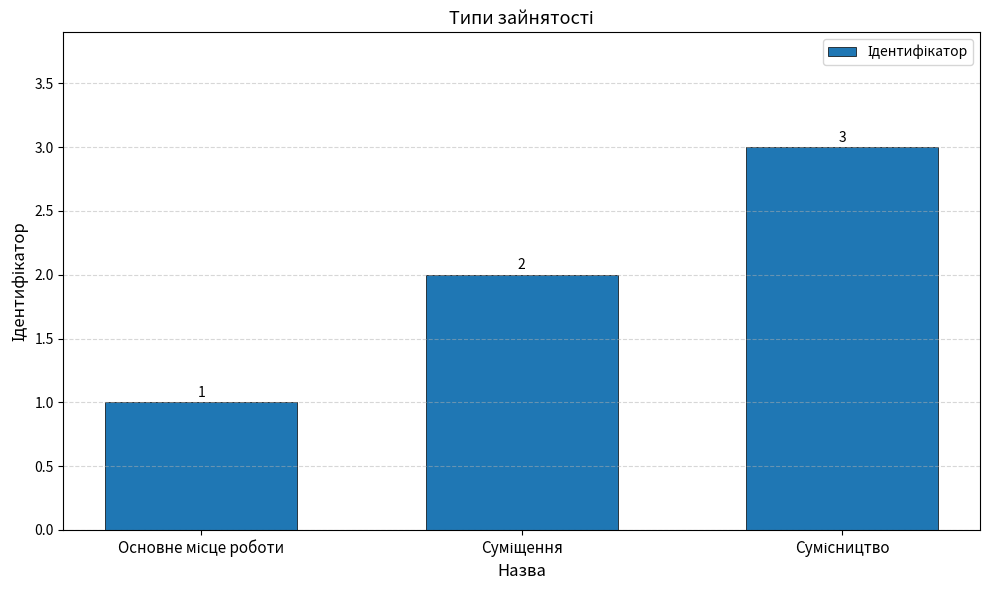

How many bars are there in total?

3